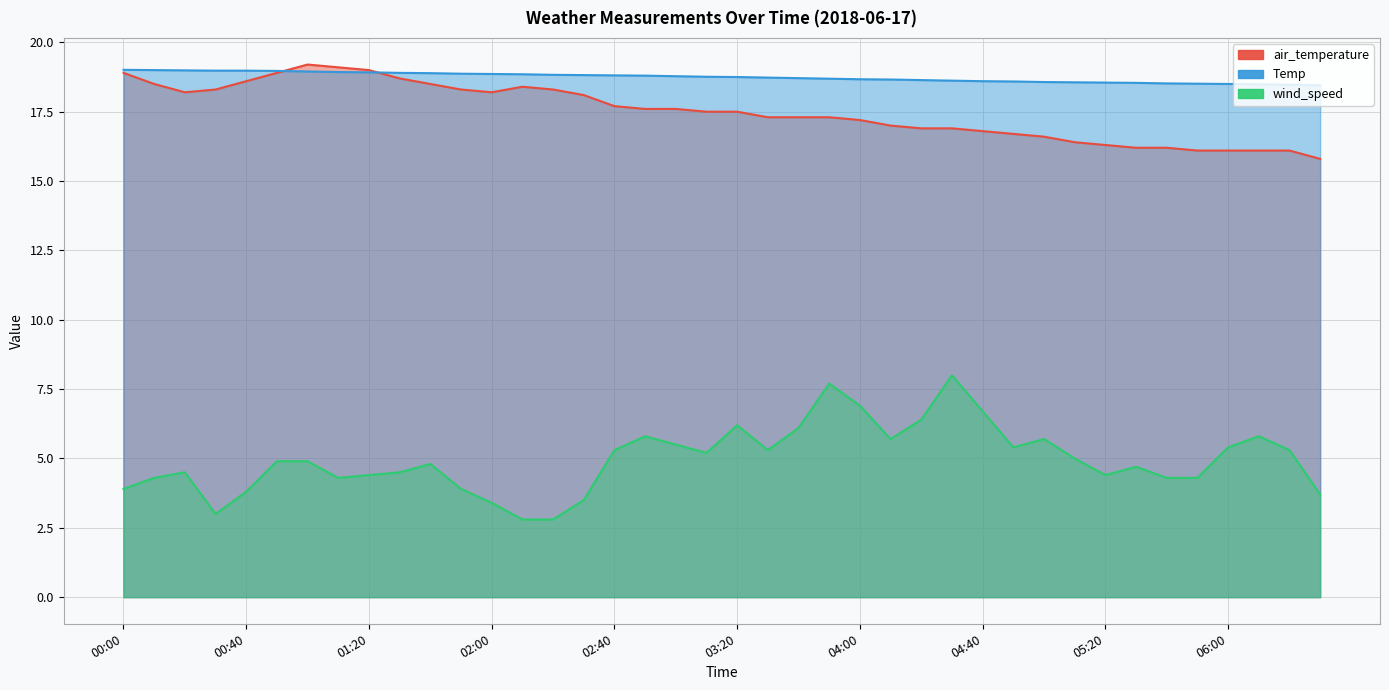

What position from the left is 06:00?

37